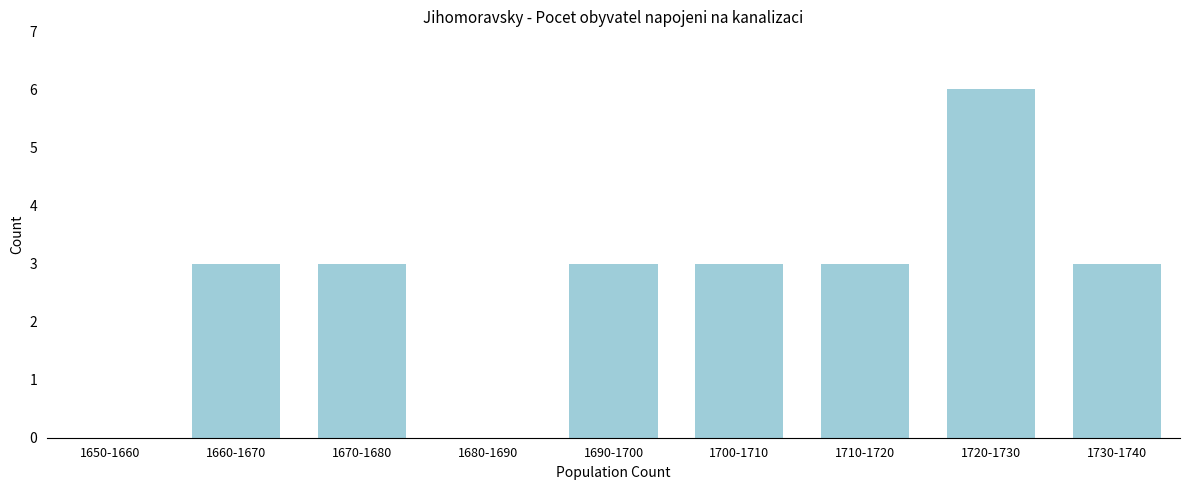

Reading left to right, list all the values displayed in this chart.

1650-1660=0	1660-1670=3	1670-1680=3	1680-1690=0	1690-1700=3	1700-1710=3	1710-1720=3	1720-1730=6	1730-1740=3